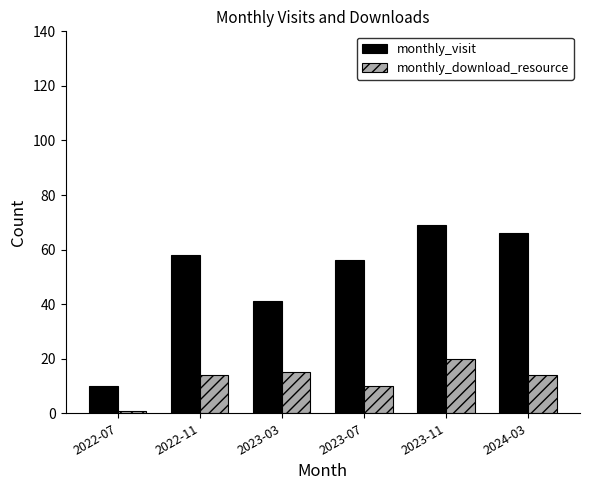

What is the spread (max minus min) of values at 2022-11?

44